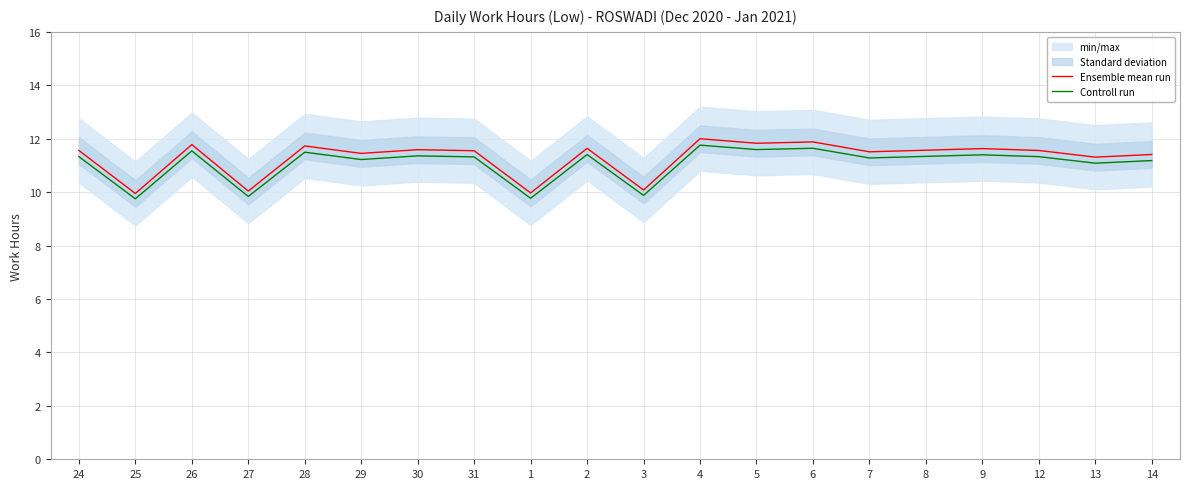

At which category does Ensemble mean run reach its first local peak?

26